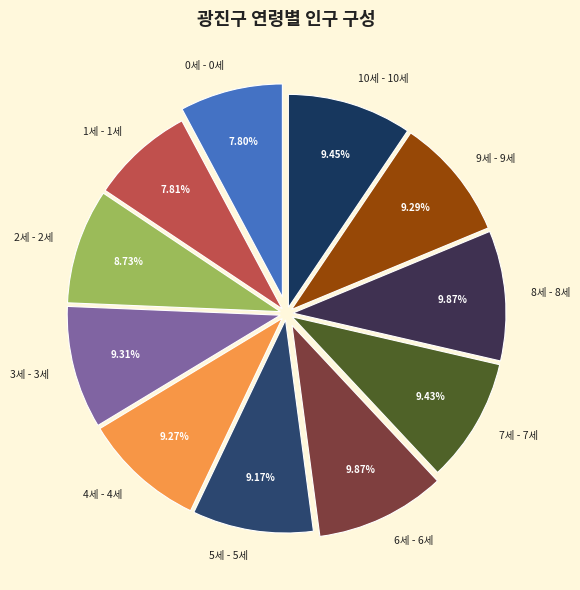

Does 9세 - 9세 represent more than half of the total?

No